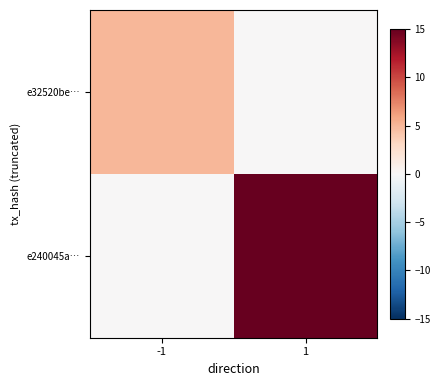

Rank the series at 1 from lowest to highest value.

e32520be…, e240045a…